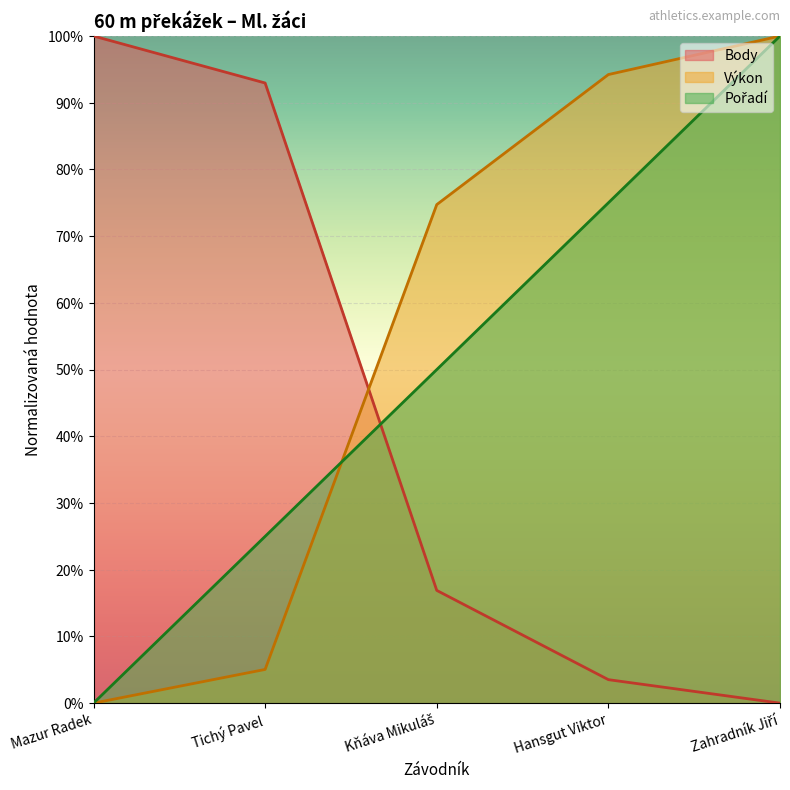

How many data points does each series have?

5